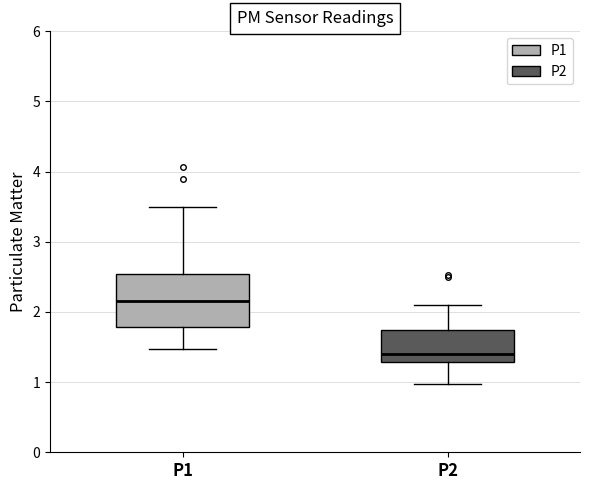

Reading left to right, read every box against the y-axis: the position of its median line, the range the box covers, and the ends of its whiskers. The values are not printed on the chart, so give them approximately, as read against the axis.

P1: median 2.2, box 1.8 to 2.5, whiskers 1.5 to 3.5
P2: median 1.4, box 1.3 to 1.7, whiskers 1.0 to 2.1